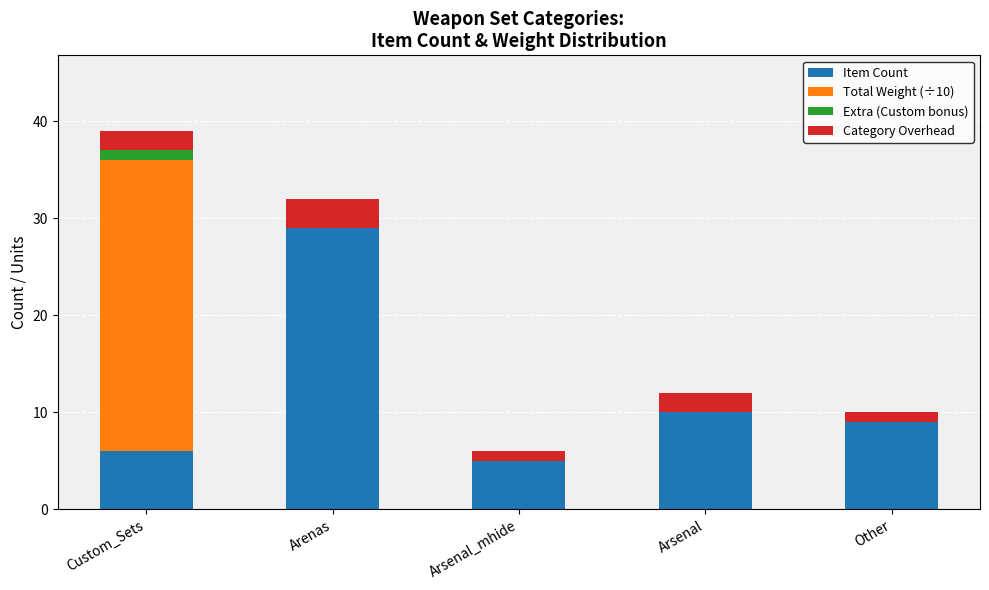

Are the bars grouped side by side (vs. stacked)?

No